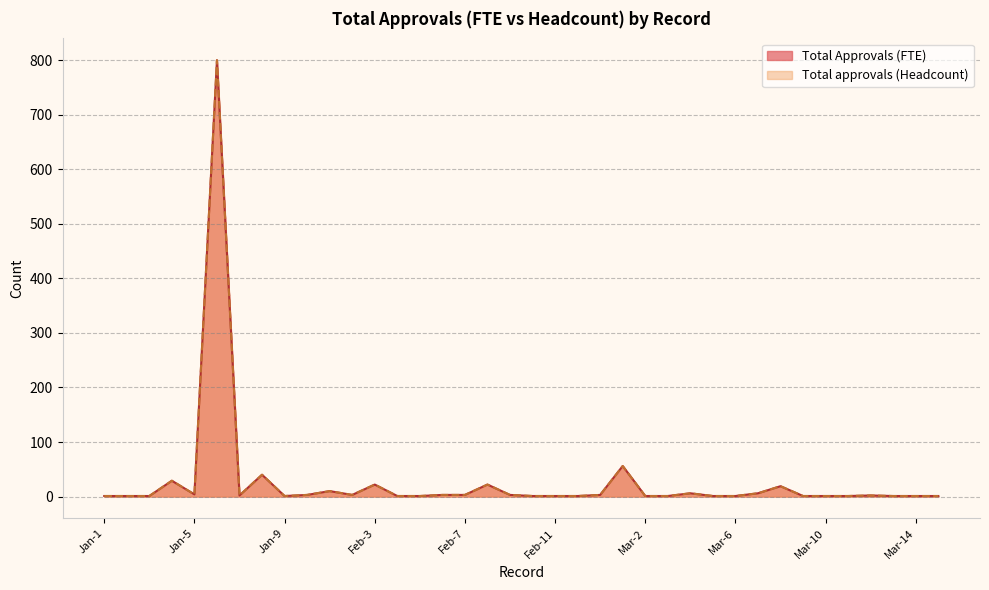

What is the difference between the maximum and minimum values in the Total approvals (Headcount) series?

799